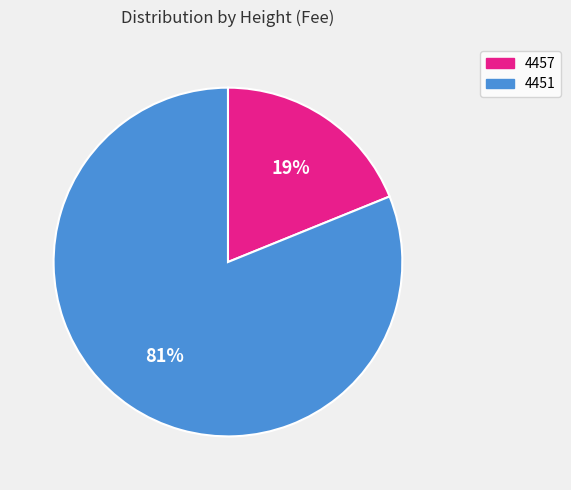

Which category has the smallest portion of the pie?

4457